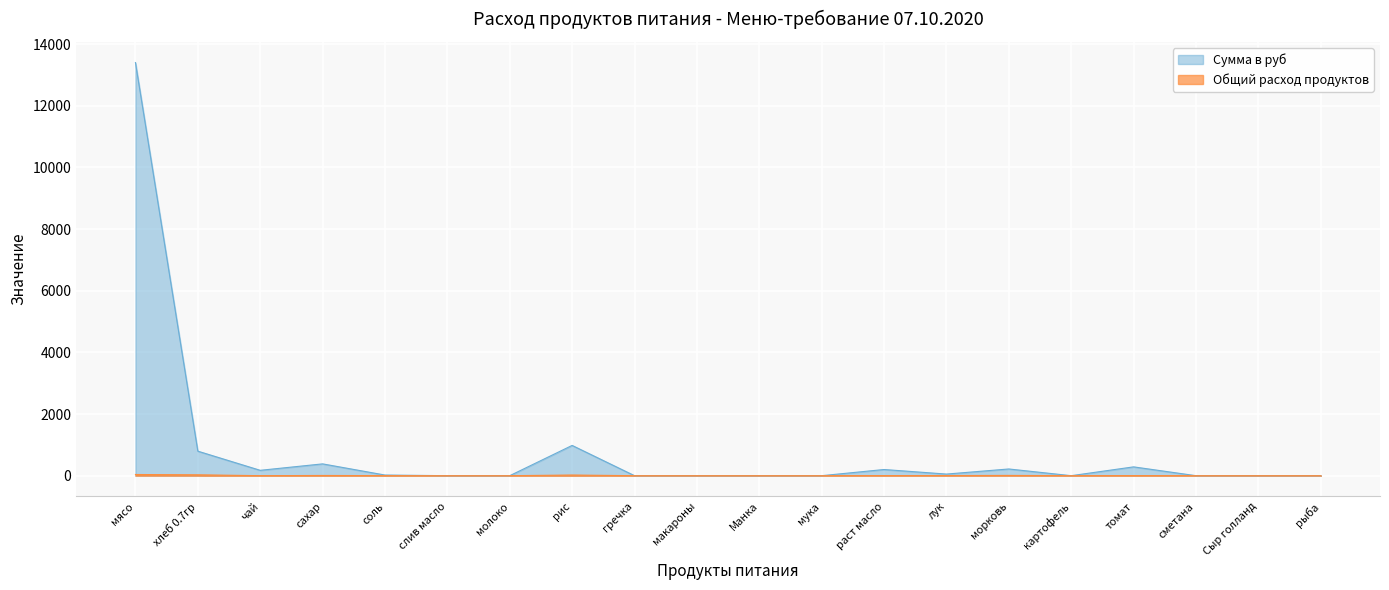

True or false: Сумма в руб and Общий расход продуктов intersect in this chart.

False